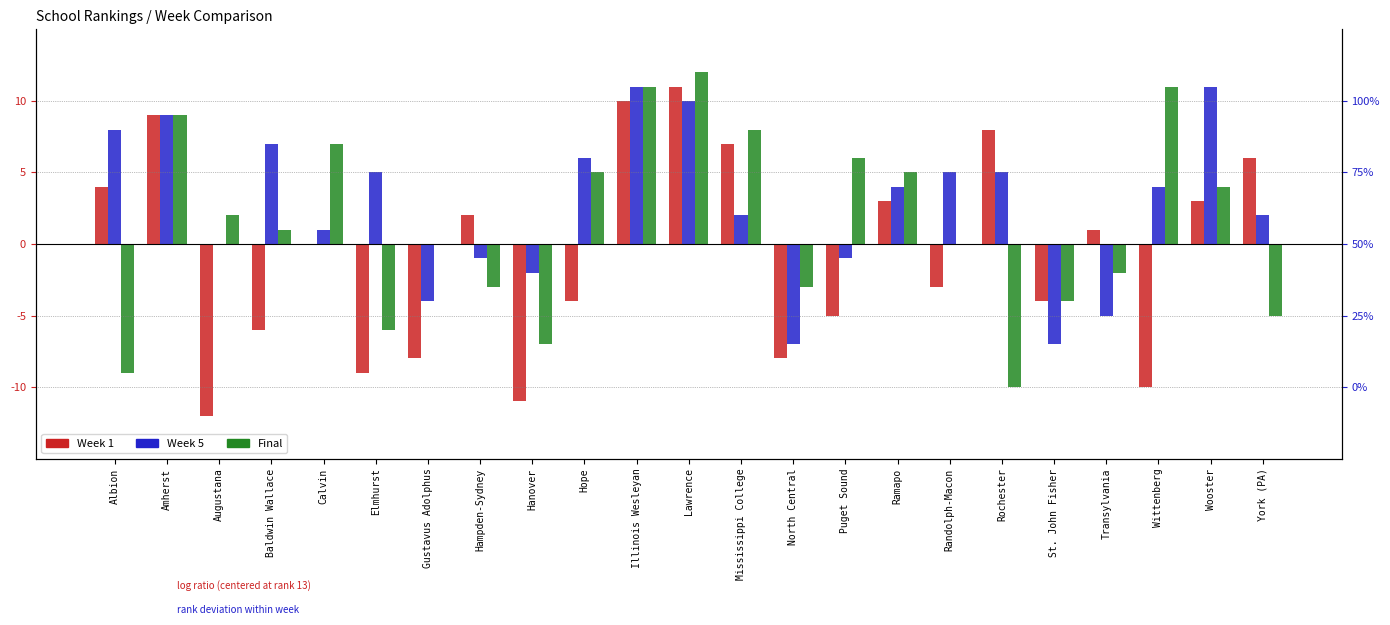

Which series has the widest spread of values?

Week 1